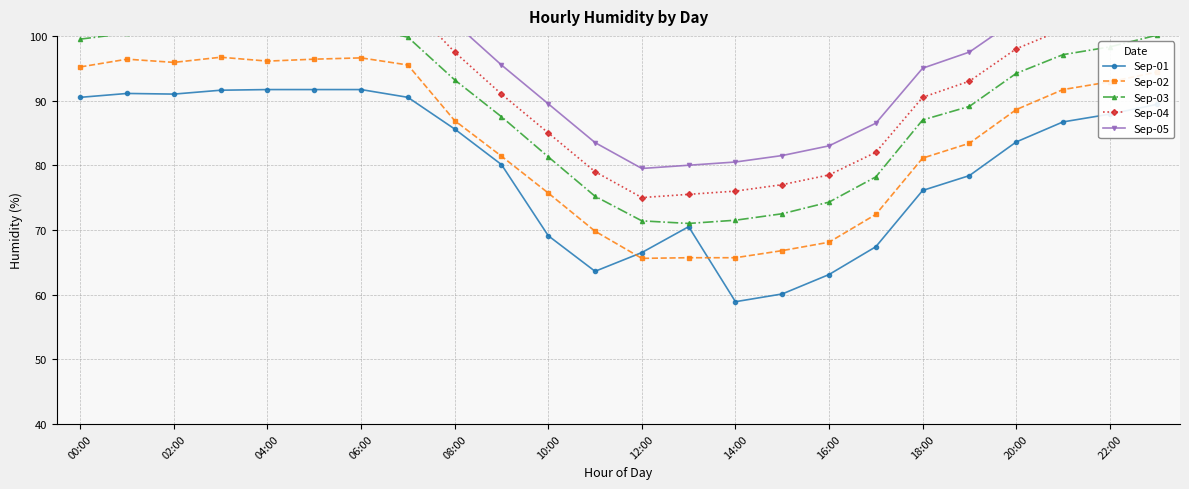

In Sep-02, how many points are higher than both neighbors (excluding endpoints)?

3